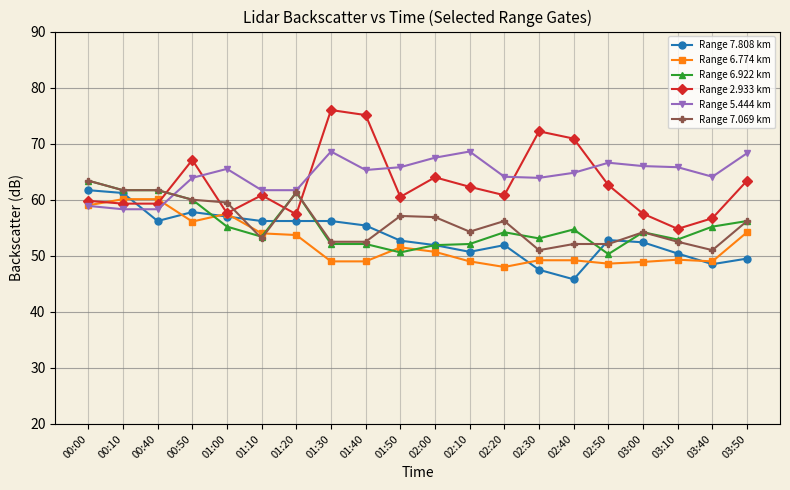

What is the label of the 1st point from the left?

00:00